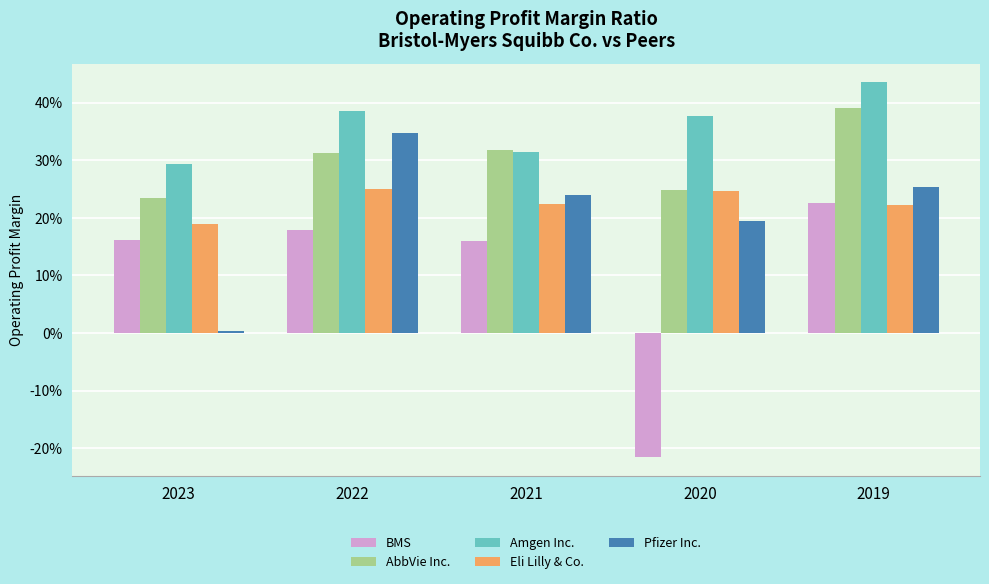

Which has a higher value, 2020 or 2021?

2021